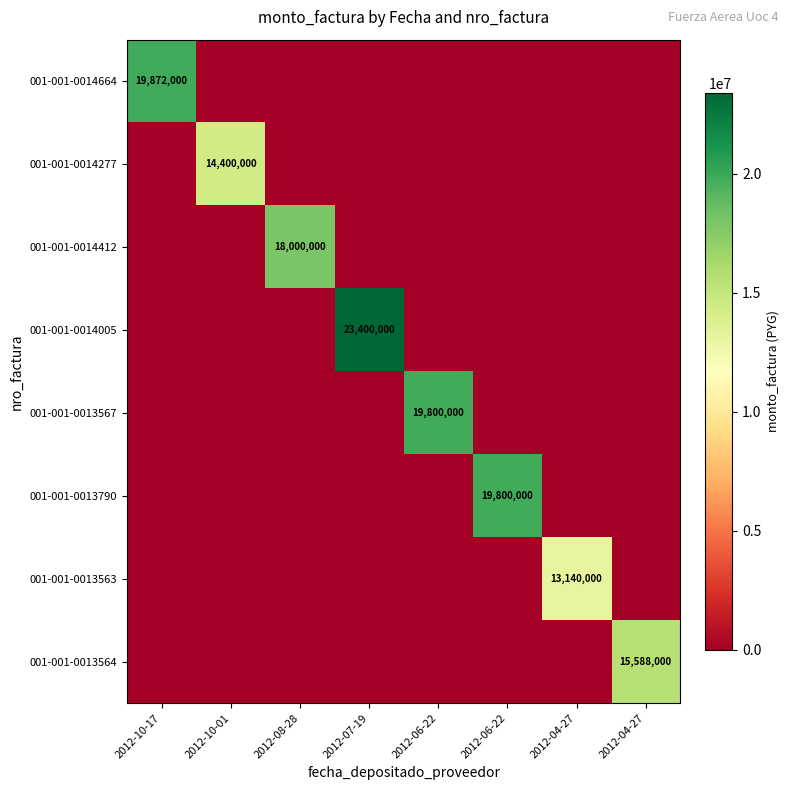

What is the difference between the maximum and minimum values in the 001-001-0013564 series?

15588000